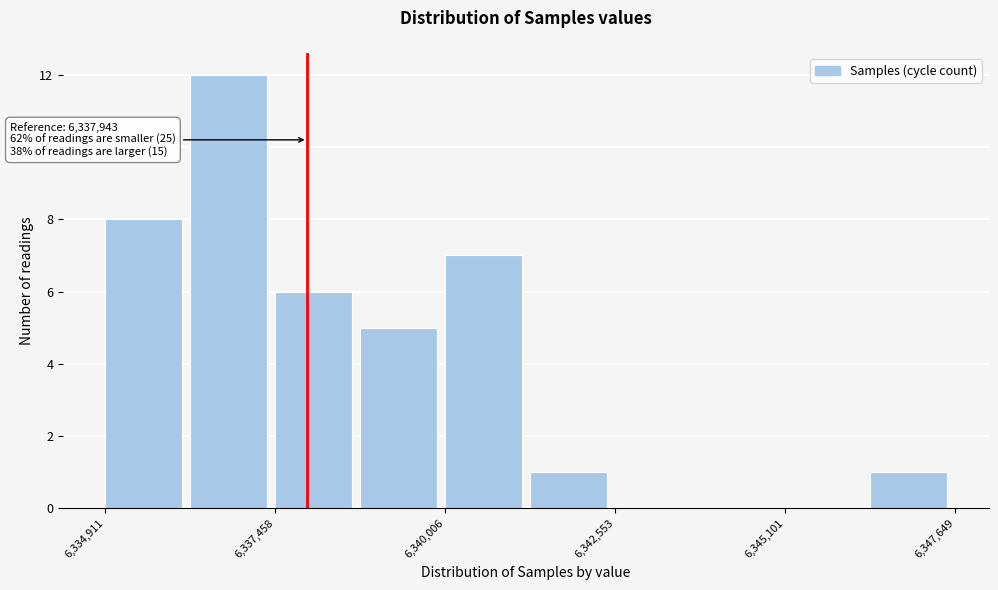

Around what value on the x-axis is the tallest bar? Give the approximate position of its centre, as read against the axis.

6337000